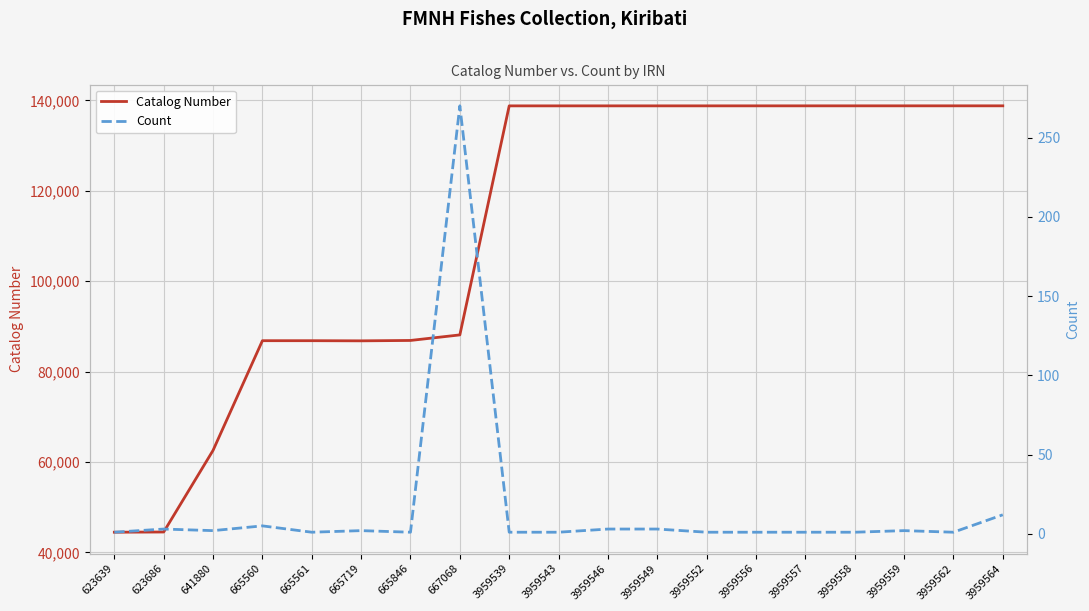

True or false: Count and Catalog Number intersect in this chart.

False